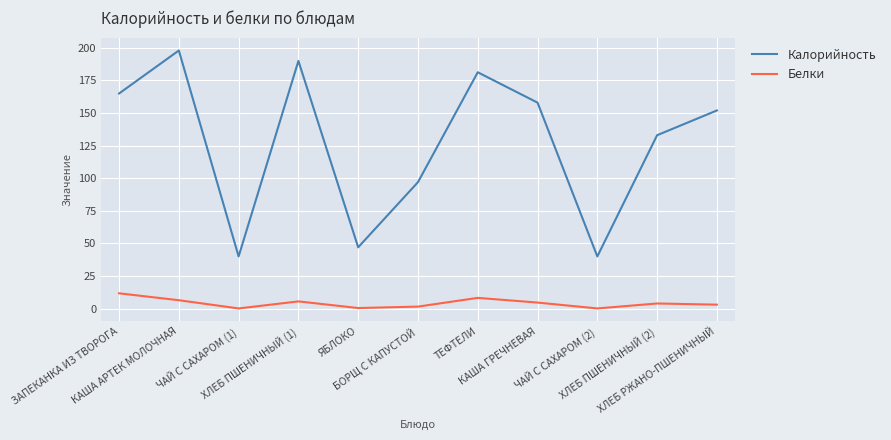

In Калорийность, how many points are higher than both neighbors (excluding endpoints)?

3